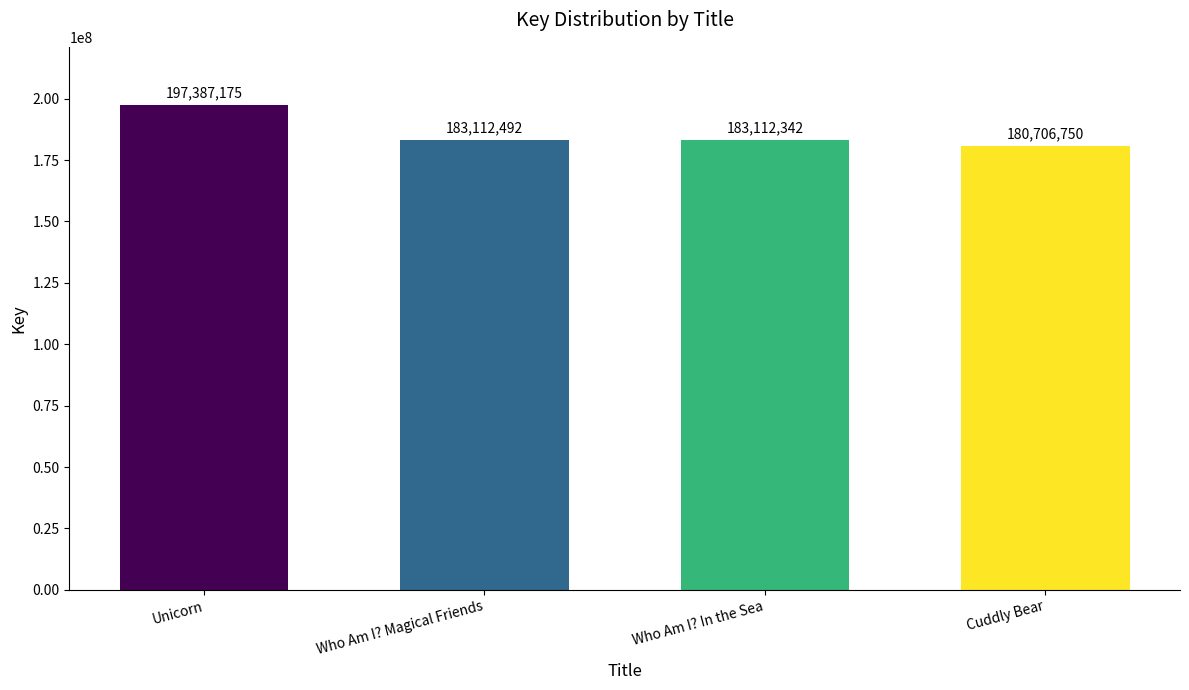

Approximately how many times larger is the value at Who Am I? In the Sea compared to Cuddly Bear?

1.0